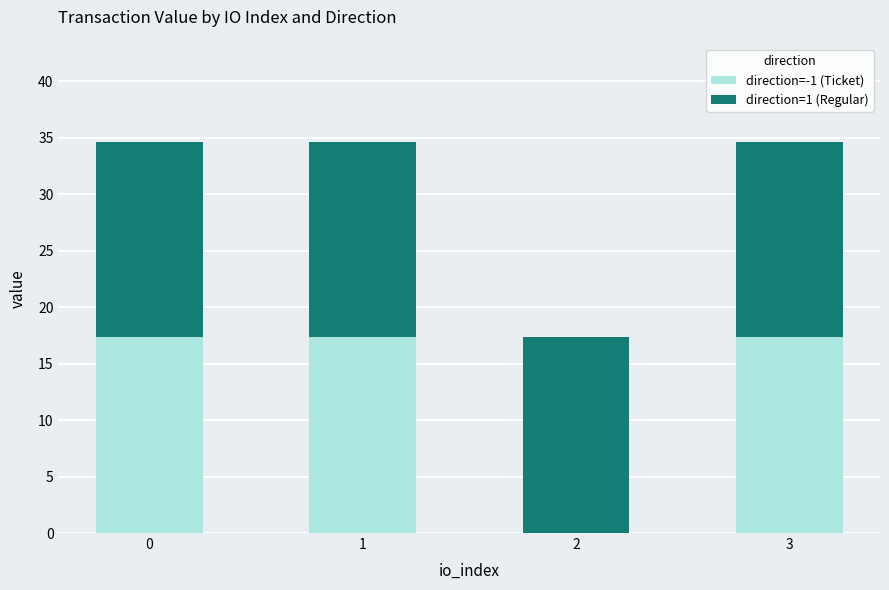

What is the maximum value for direction=-1 (Ticket)?

17.3